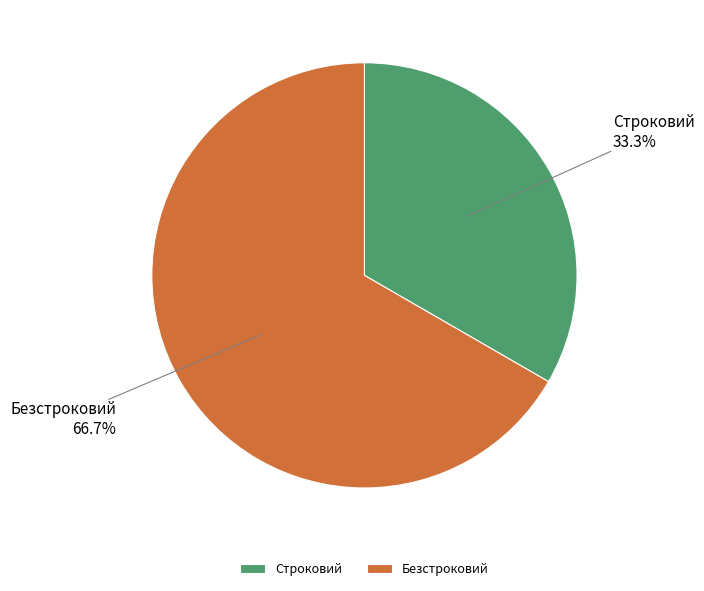

Which slice is the largest?

Безстроковий